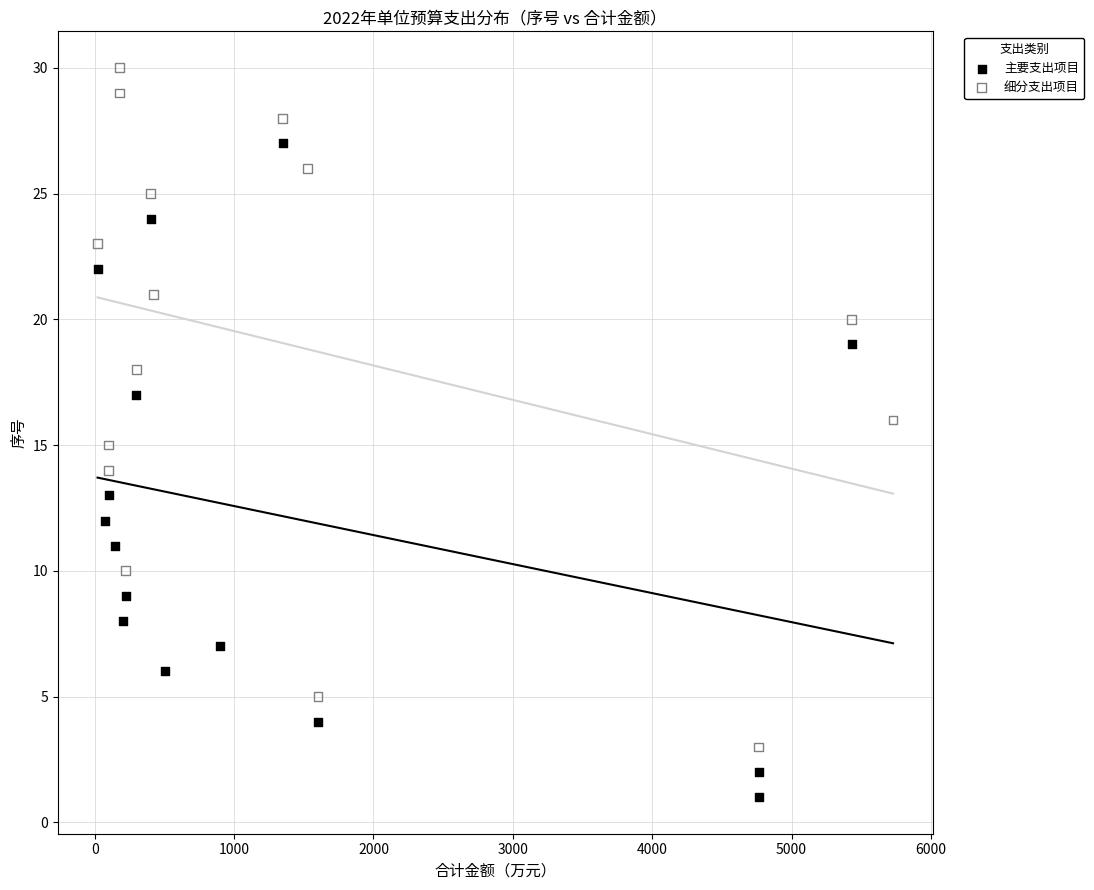

What are all the series names shown in the legend?

主要支出项目, 细分支出项目